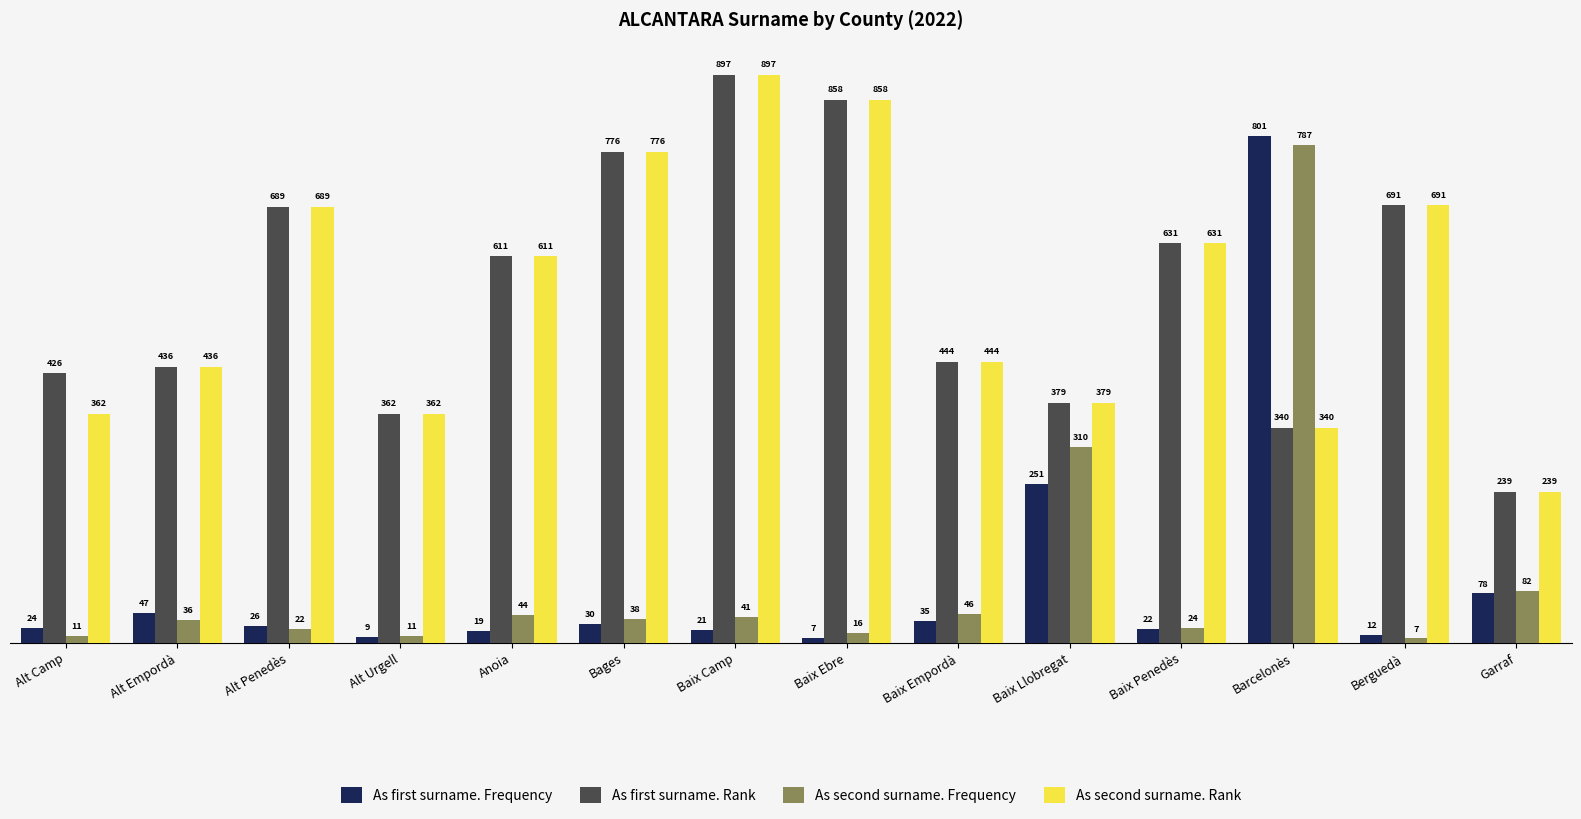

What is the average value of the As first surname. Frequency series?

99